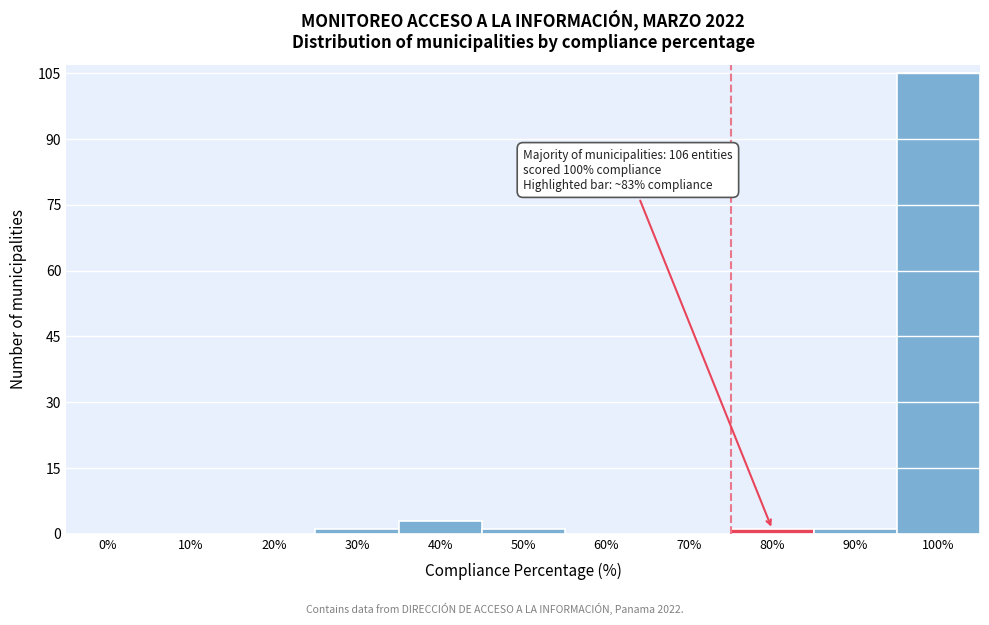

Reading left to right, list all the values displayed in this chart.

0%=0	10%=0	20%=0	30%=1	40%=3	50%=1	60%=0	70%=0	80%=1	90%=1	100%=105